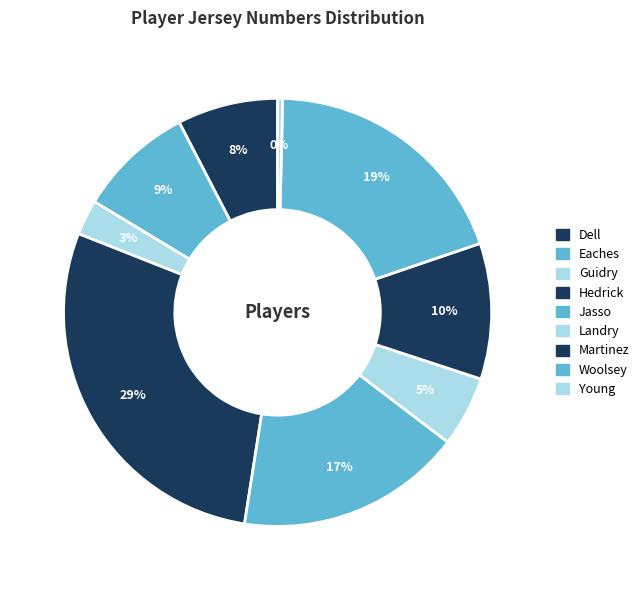

How many slices are in this pie chart?

9